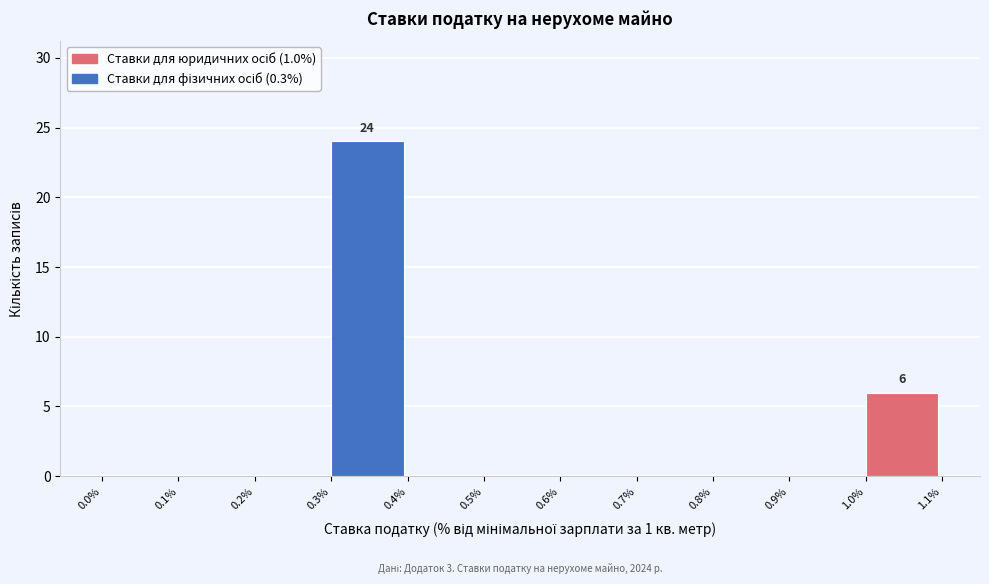

Which range on the x-axis has the tallest bar?

0.3% to 0.4%